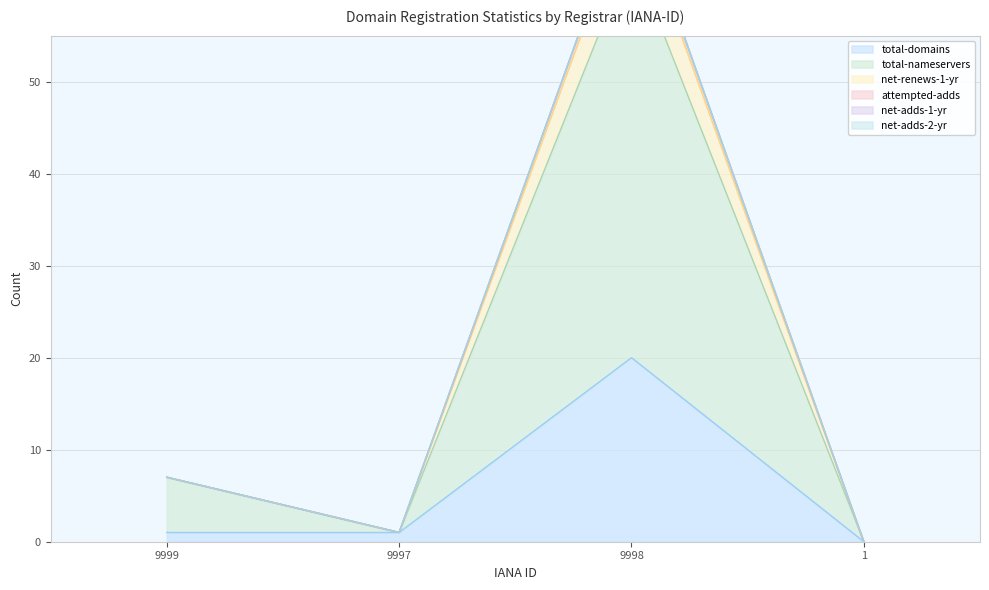

At which label does attempted-adds first exceed 7?

9998